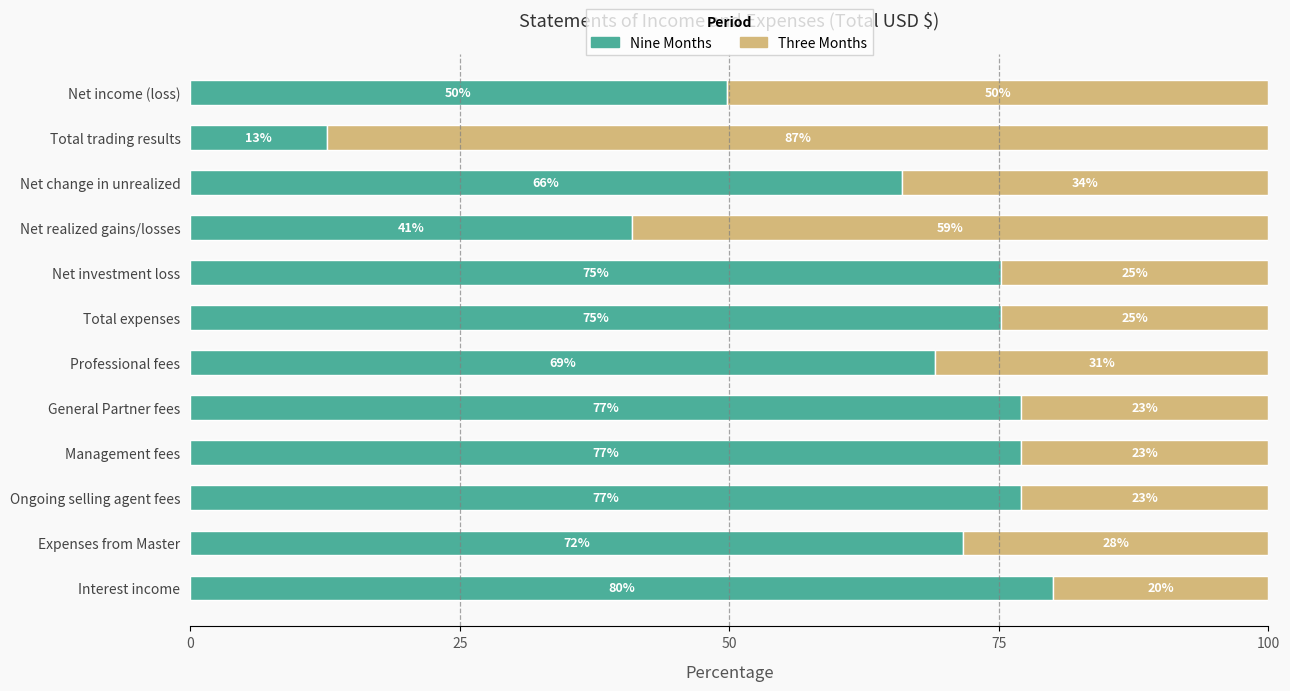

True or false: Nine Months has a value of 75.2 at Total expenses.

True